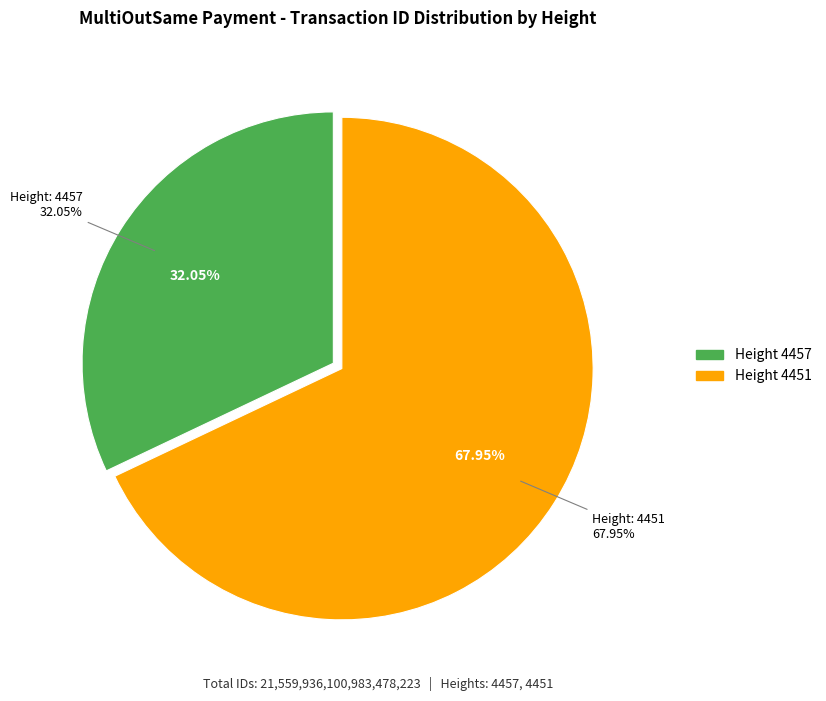

Is there a majority slice in this chart?

Yes